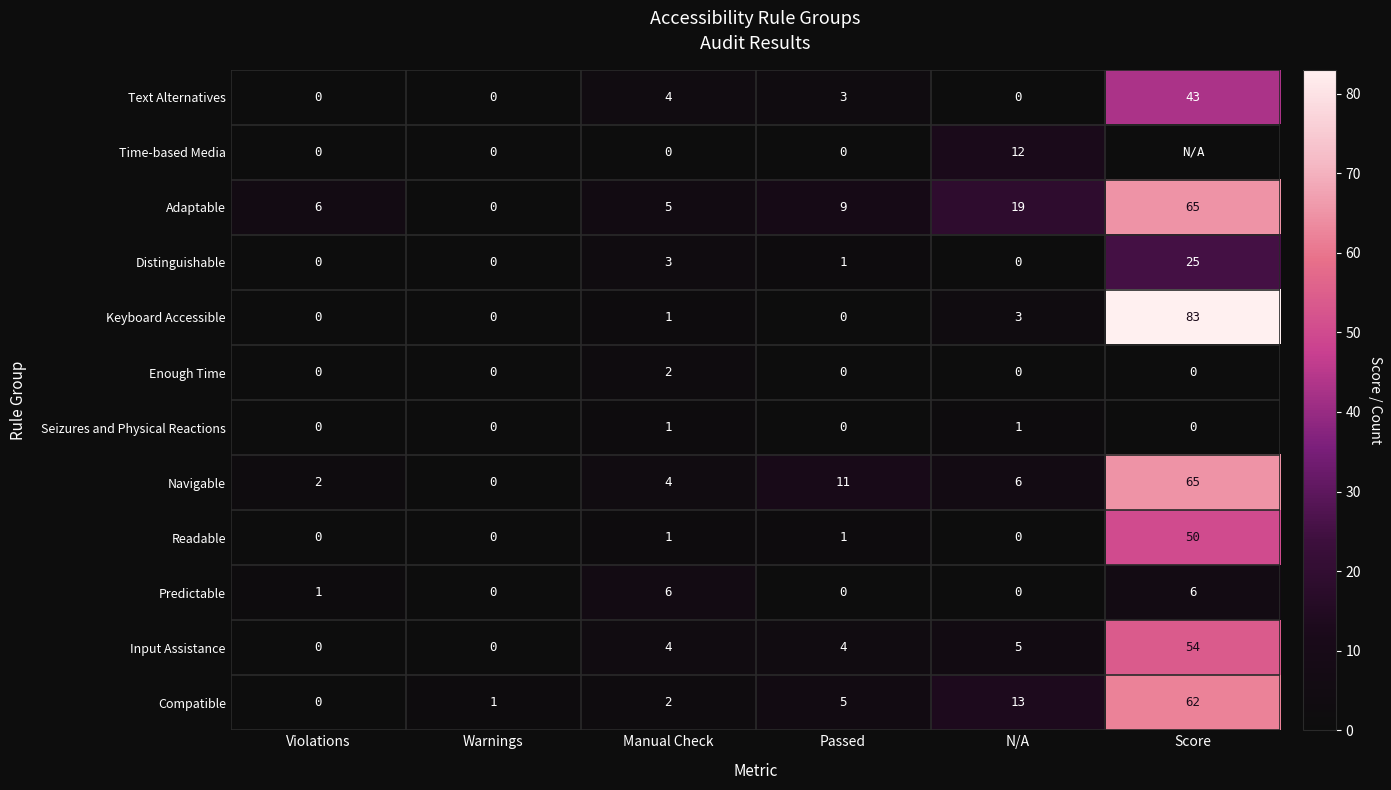

Between Violations and Warnings, which series saw the biggest shift?

Adaptable